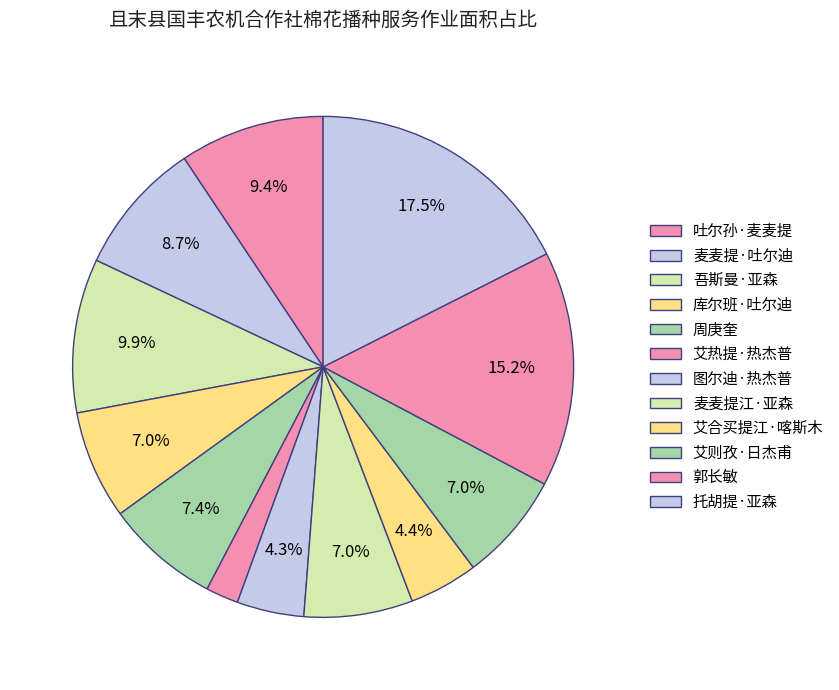

Is there any slice that represents more than half of the pie?

No